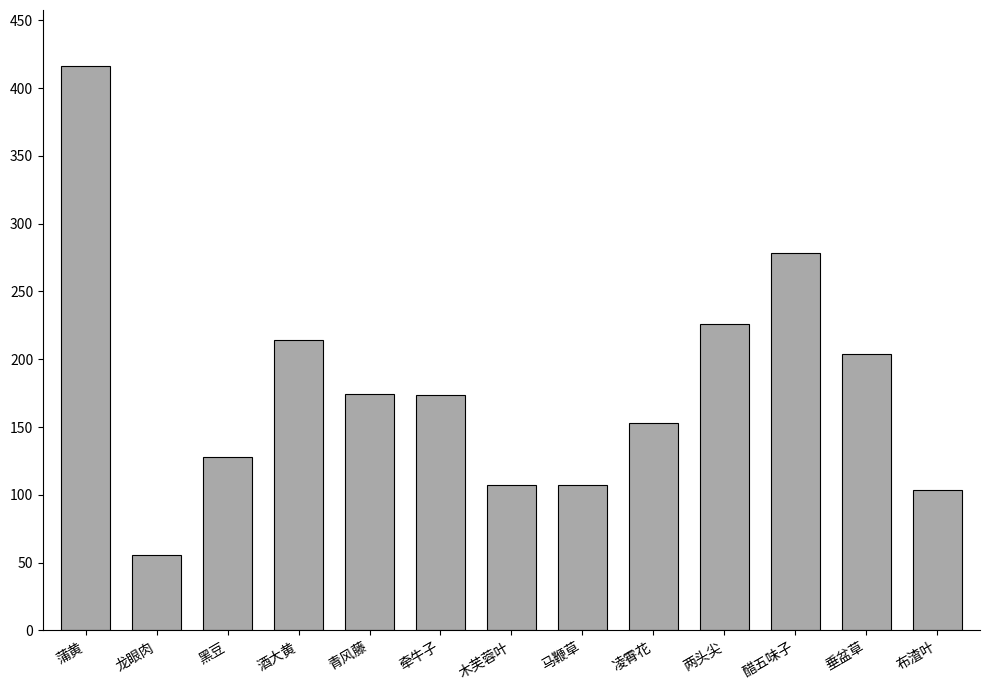

At which label is the value closest to 235?

两头尖